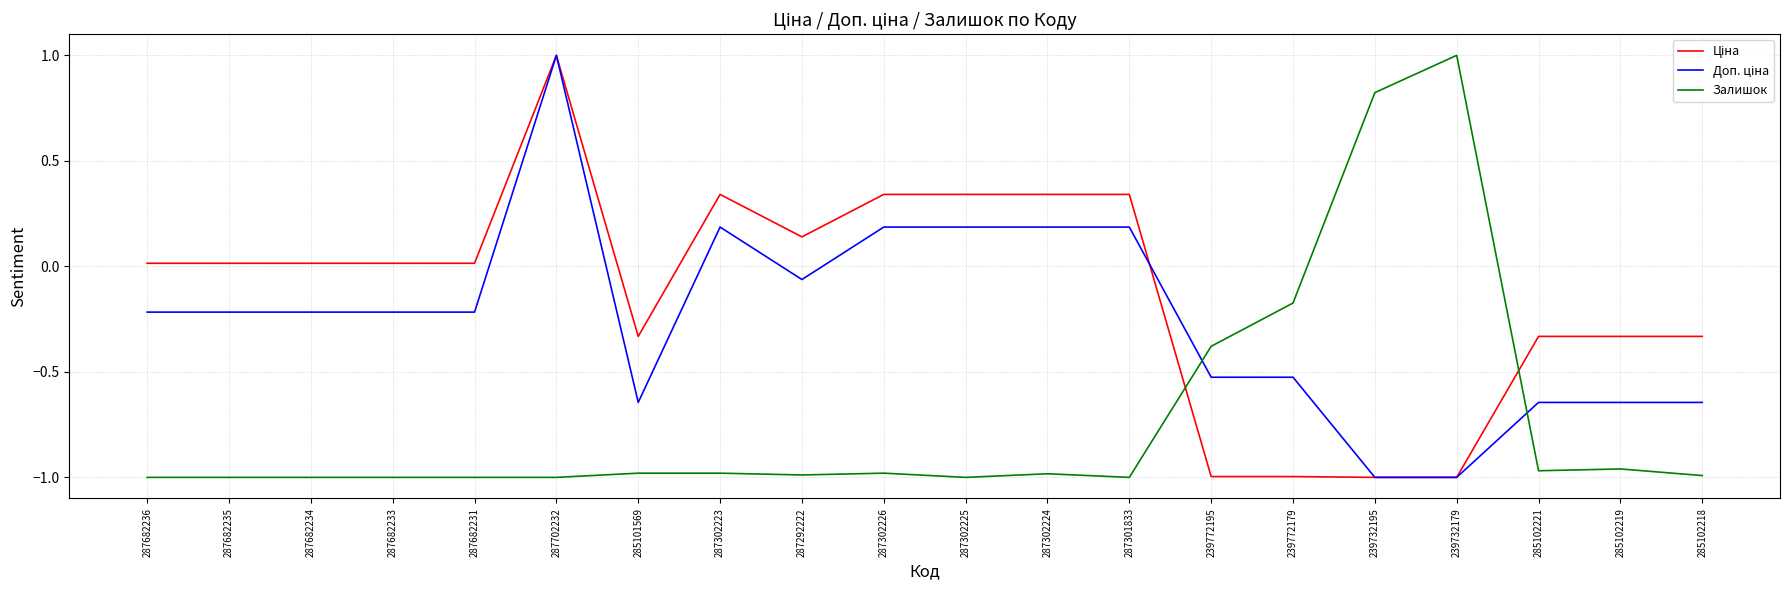

What is the maximum value shown in the chart?

1.0